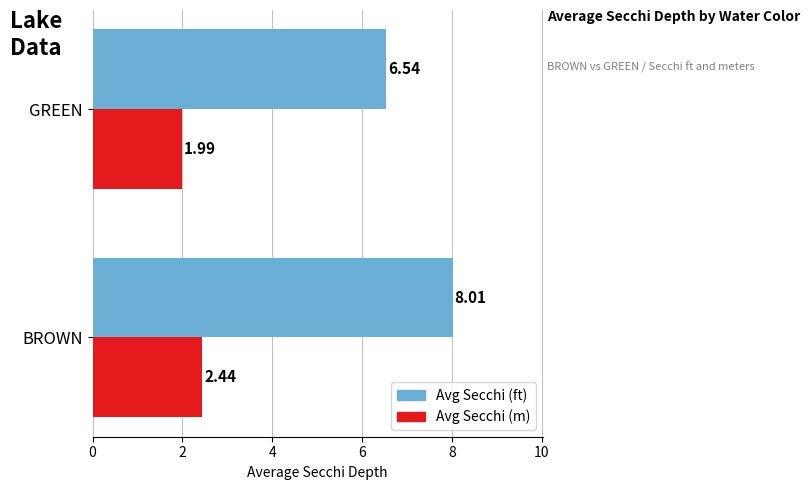

What is the average value of the Avg Secchi (m) series?

2.2